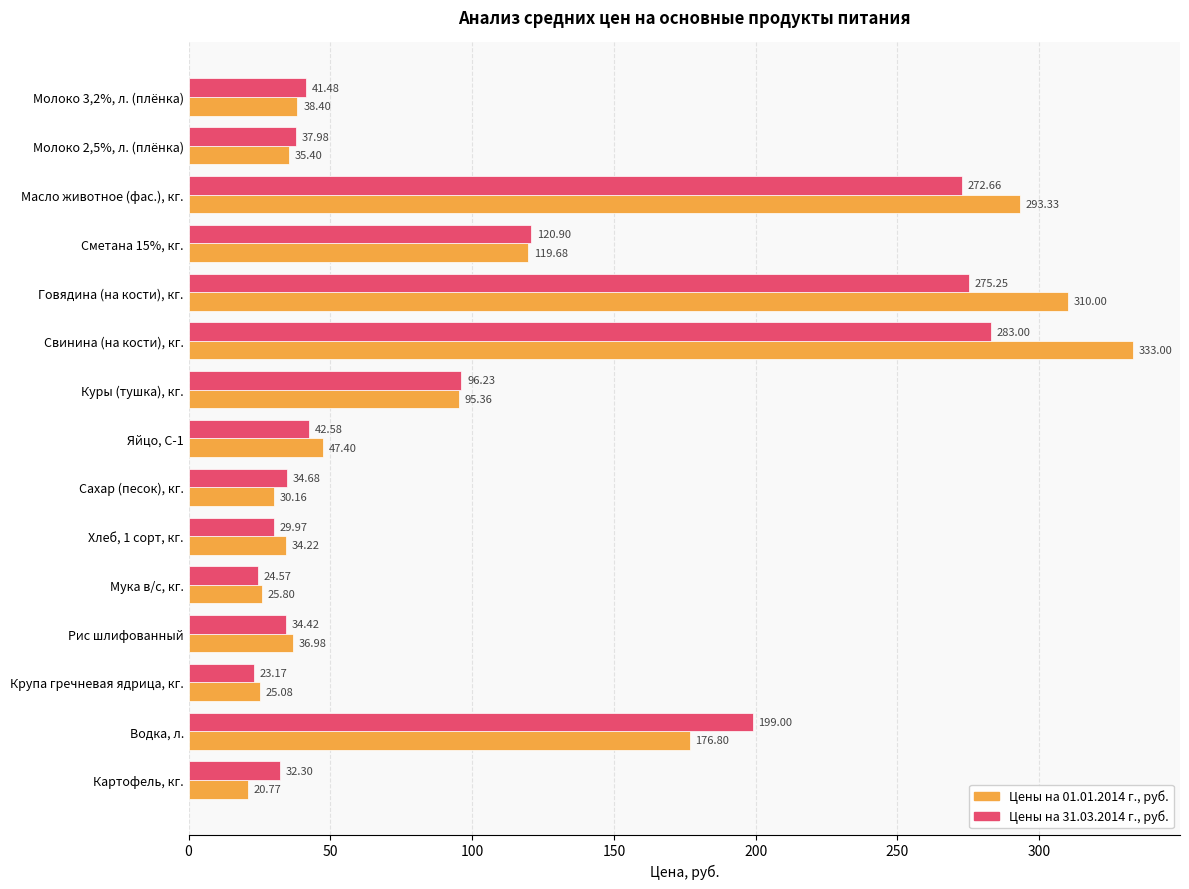

Which series changed the most between Молоко 2,5%, л. (плёнка) and Масло животное (фас.), кг.?

Цены на 01.01.2014 г., руб.